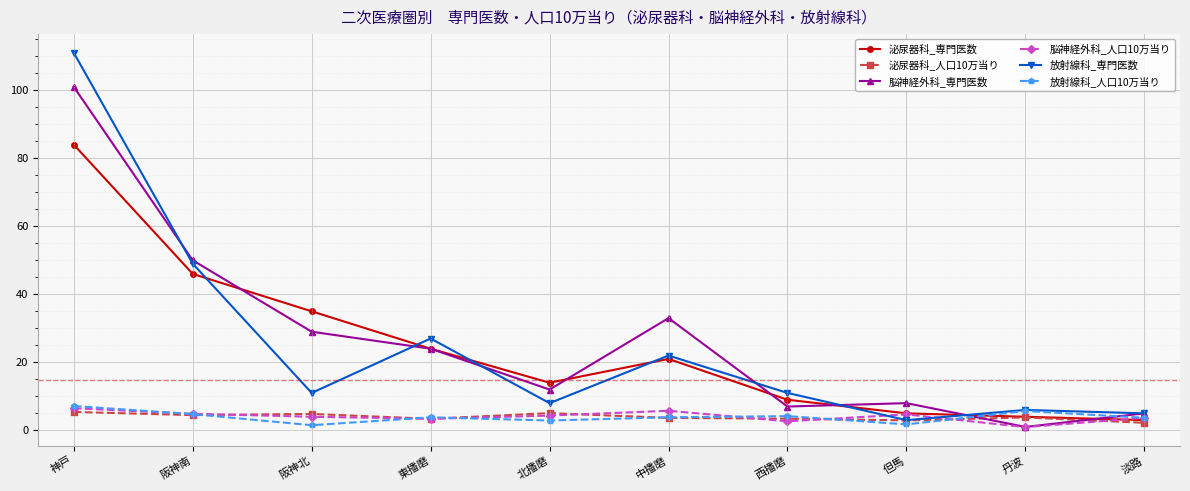

At which category does 脳神経外科_専門医数 reach its first local peak?

中播磨